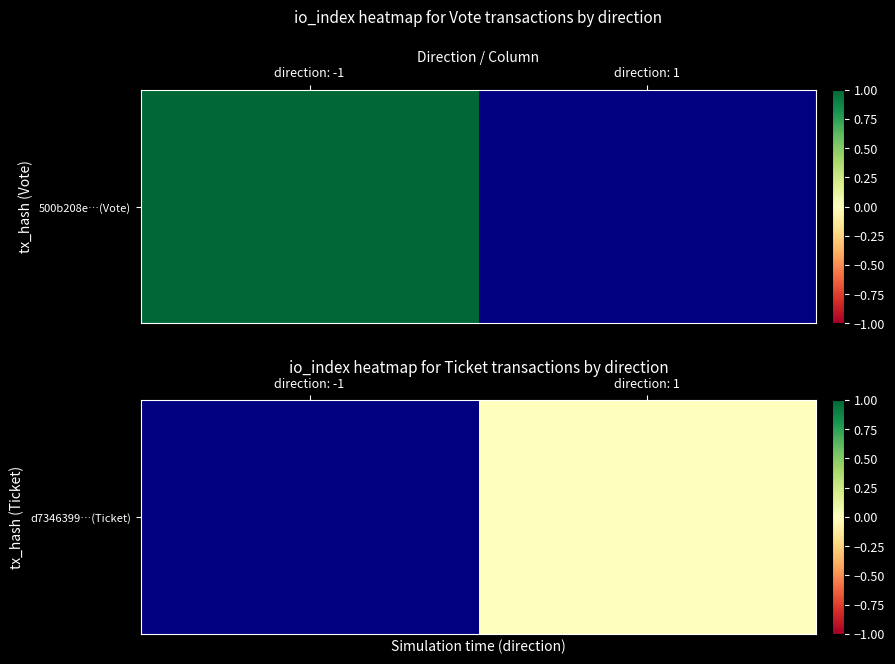

Is it true that the value at direction: 1 is nan?

False